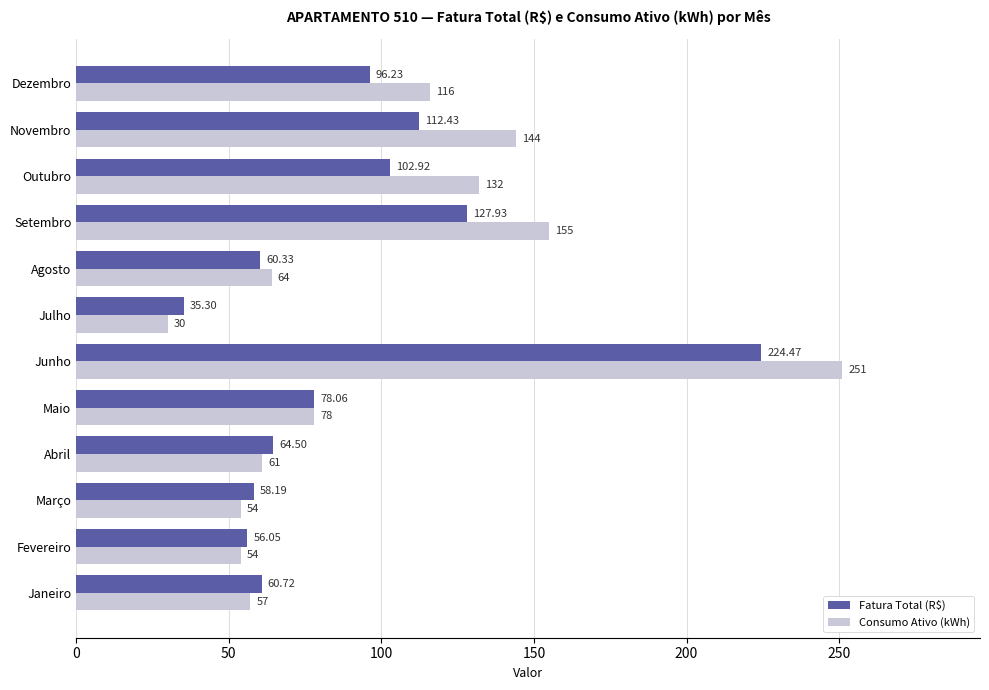

How many series are shown in this chart?

2